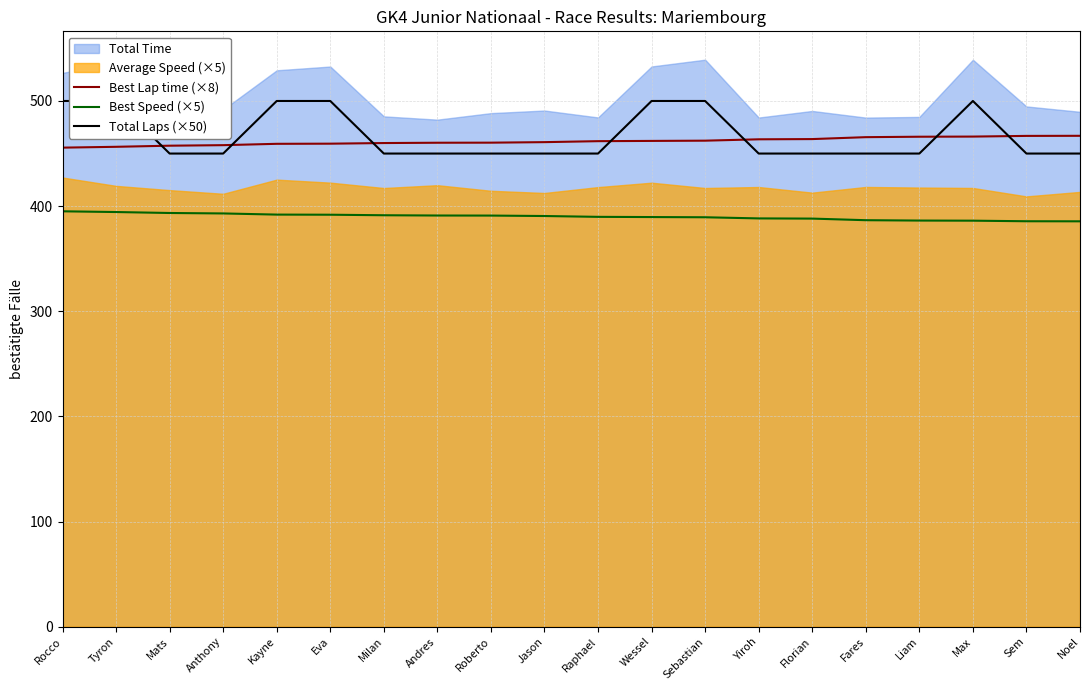

Read the Best Lap time (×8) value at Eva.

459.4